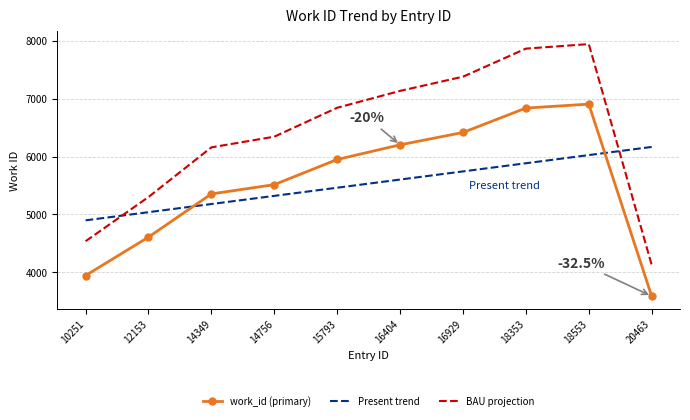

Between 12153 and 16404, which series saw the biggest shift?

BAU projection